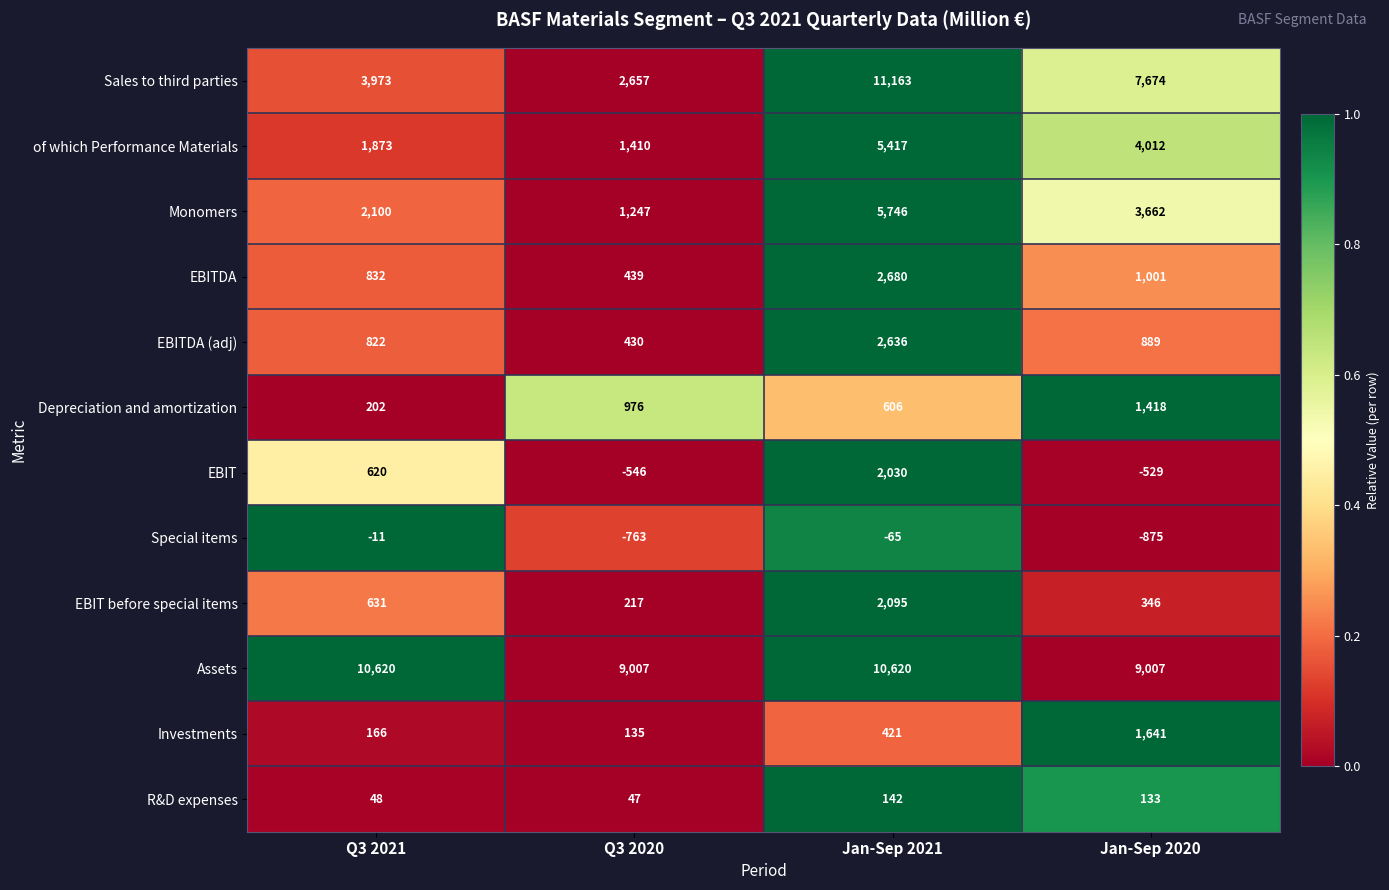

What is the spread (max minus min) of values at Jan-Sep 2020?

9882